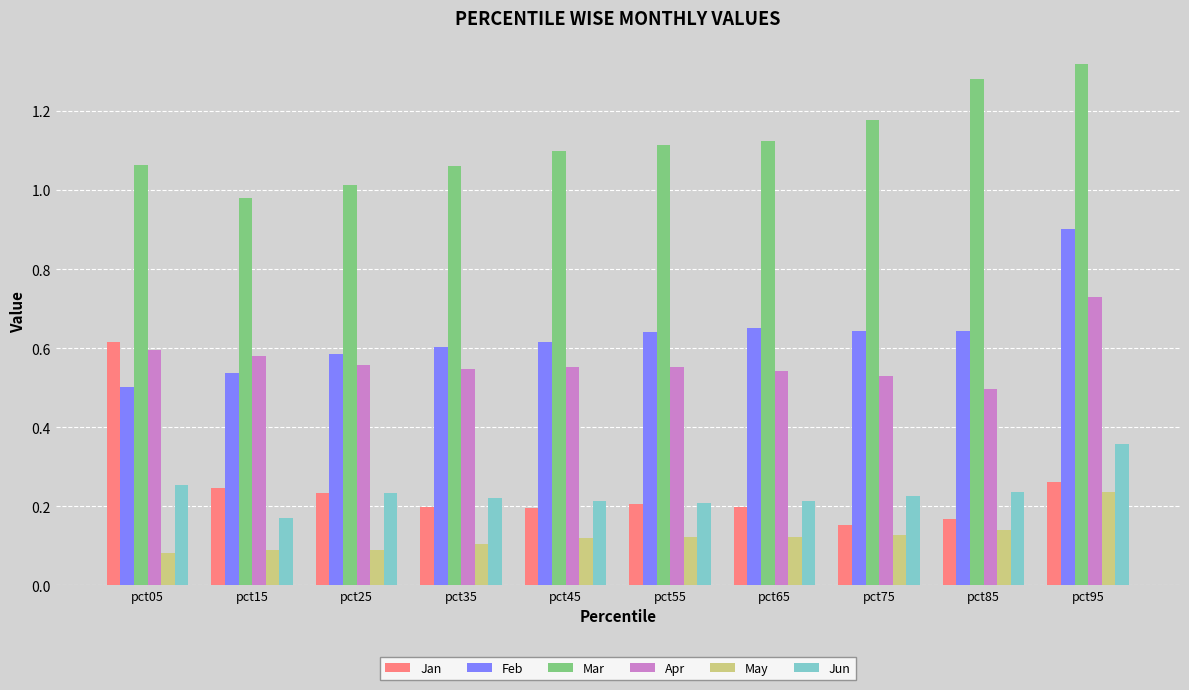

List the series in order of their peak value, lowest first.

May, Jun, Jan, Apr, Feb, Mar